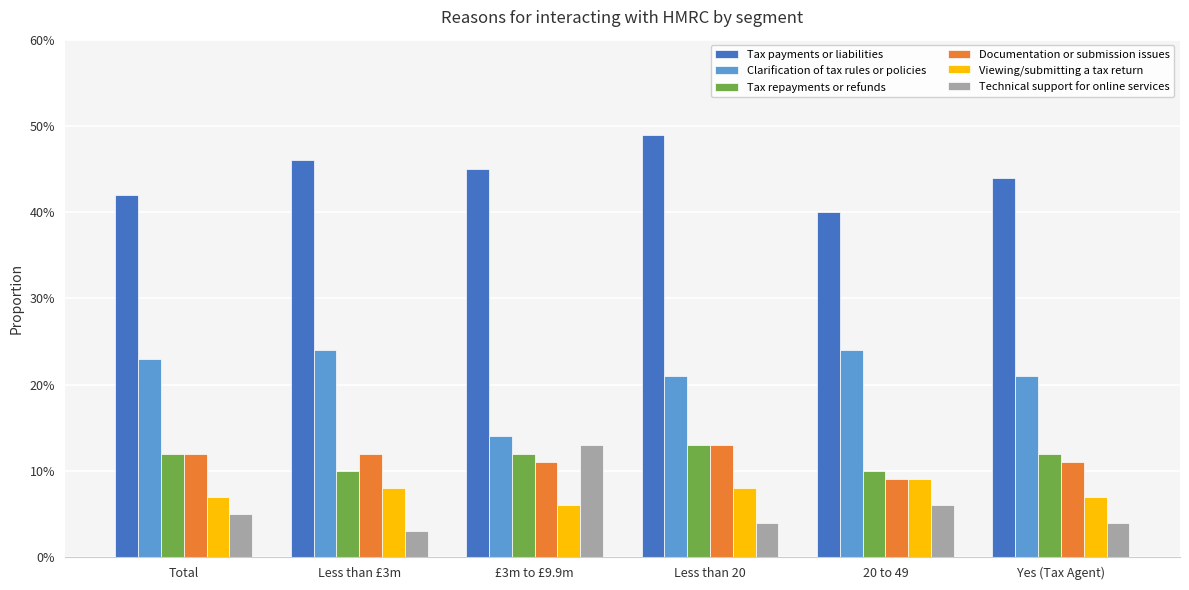

Which series has the largest range (max minus min)?

Technical support for online services